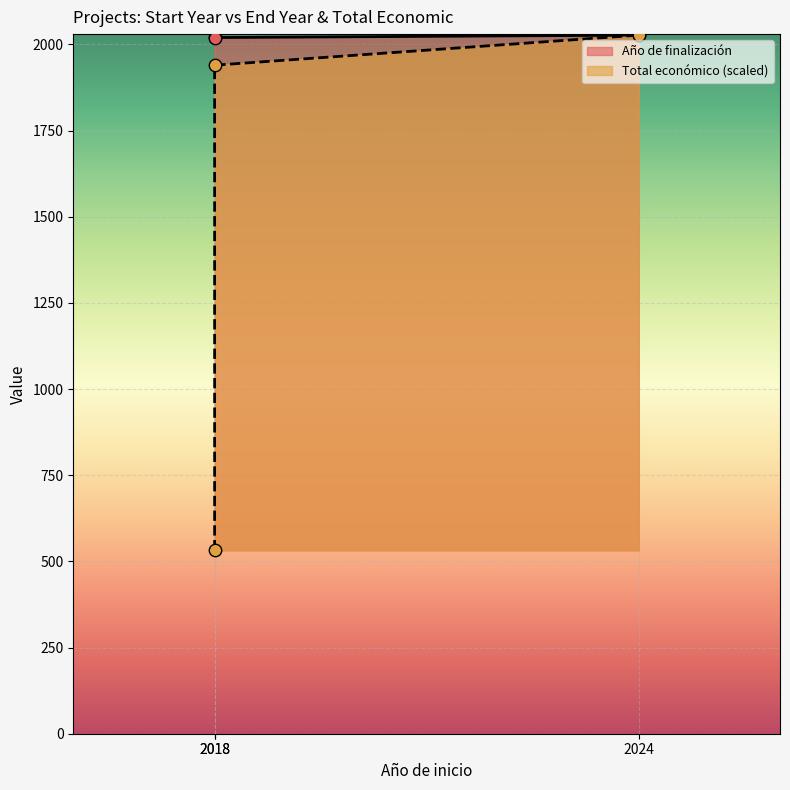

What is the ratio of the value at 2018 to the value at 2024?

1.0